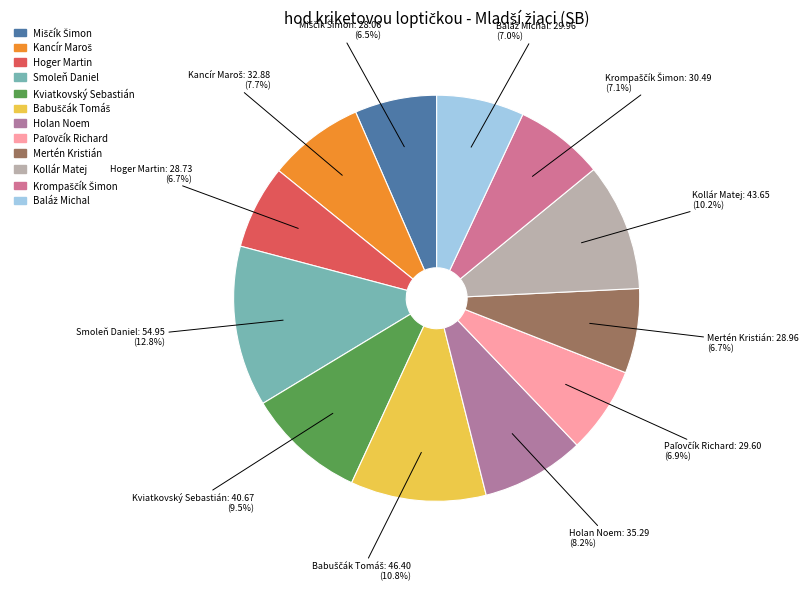

Does Smoleň Daniel represent more than half of the total?

No